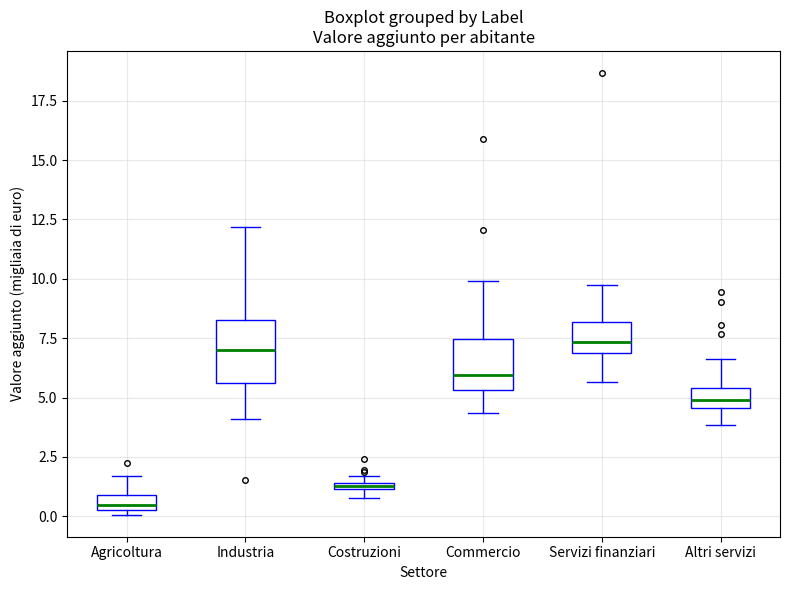

Which box's median line is the lowest?

Agricoltura